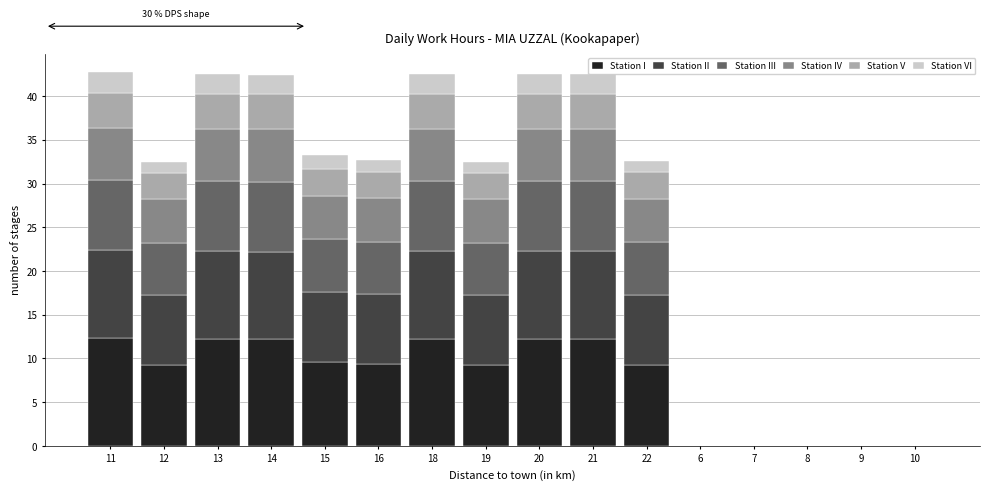

Count the number of data series in this chart.

6